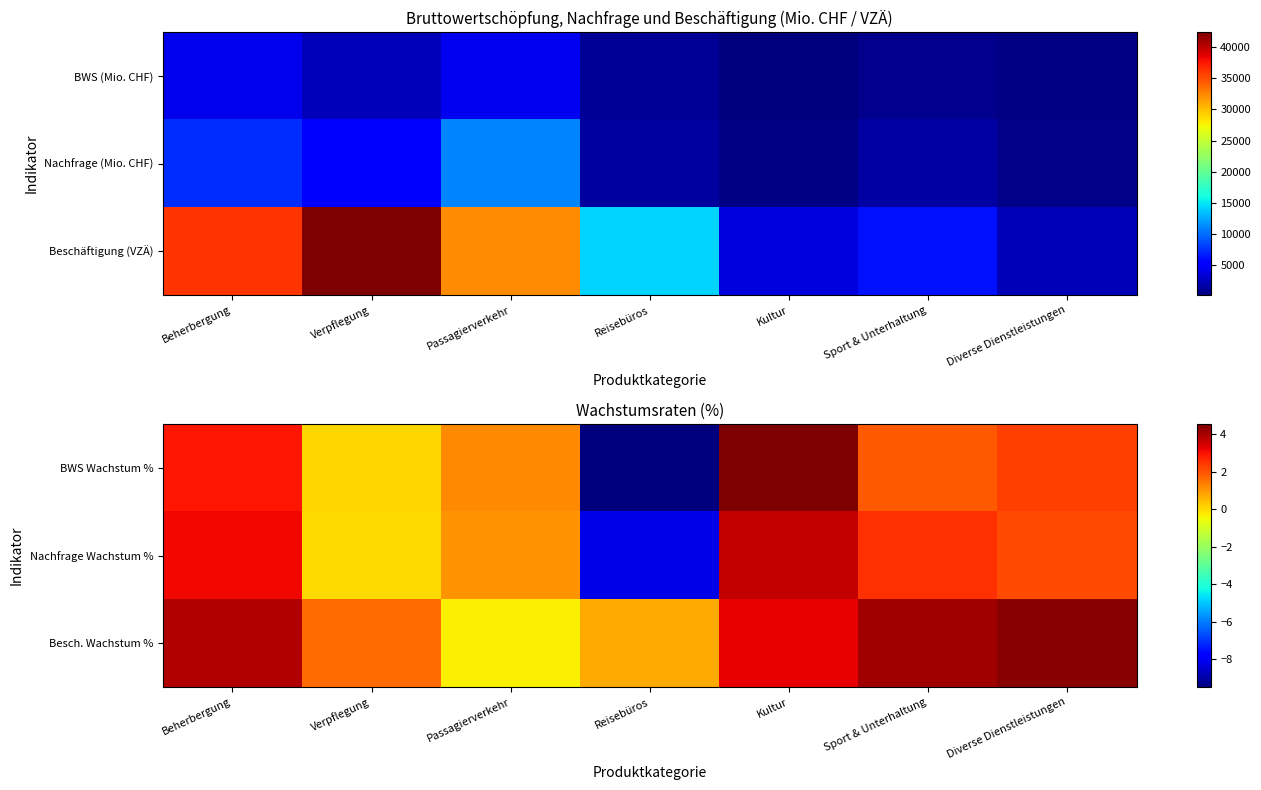

Reading left to right, what are all the values shown in this chart?

BWS Wachstum %: Beherbergung=2.9	Verpflegung=0.0	Passagierverkehr=1.2	Reisebüros=-9.5	Kultur=4.5	Sport & Unterhaltung=1.9	Diverse Dienstleistungen=2.3
Nachfrage Wachstum %: Beherbergung=3.1	Verpflegung=0.0	Passagierverkehr=1.0	Reisebüros=-8.2	Kultur=3.7	Sport & Unterhaltung=2.5	Diverse Dienstleistungen=2.2
Besch. Wachstum %: Beherbergung=3.9	Verpflegung=1.6	Passagierverkehr=-0.4	Reisebüros=0.7	Kultur=3.2	Sport & Unterhaltung=4.1	Diverse Dienstleistungen=4.4